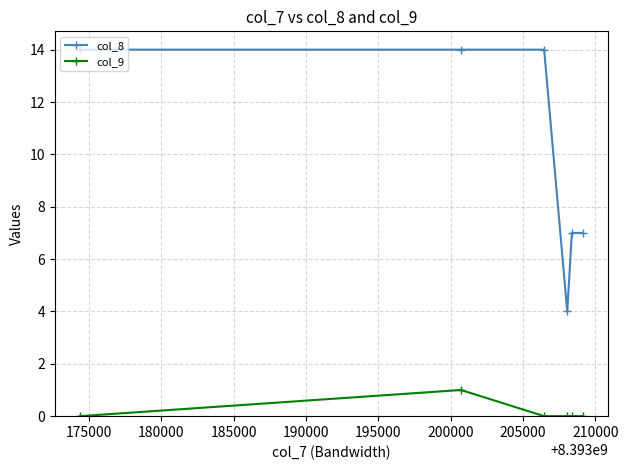

How many col_8 values are between 7 and 14?

5